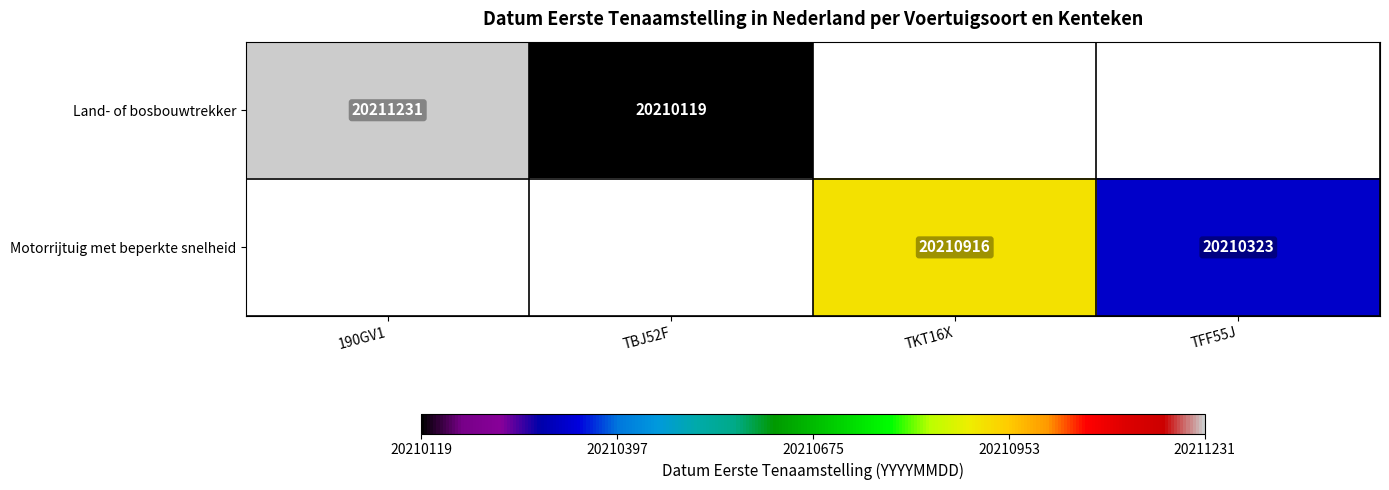

True or false: Motorrijtuig met beperkte snelheid has a value of 20210323 at TFF55J.

True